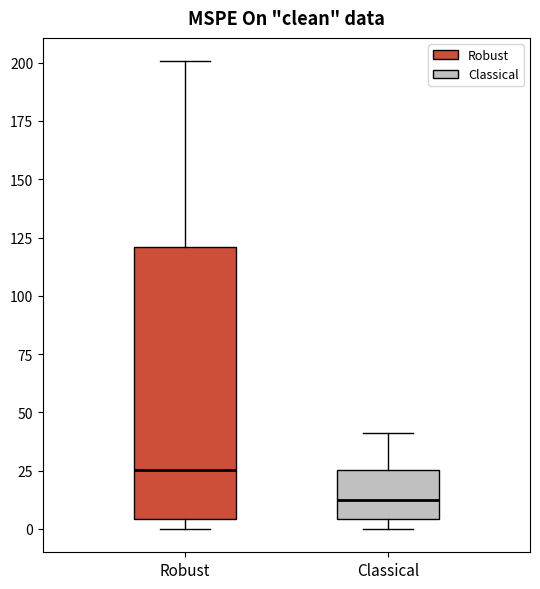

Where does the median line of the box for Robust sit on the y-axis? The values are not printed on the chart, so give them approximately, as read against the axis.

25